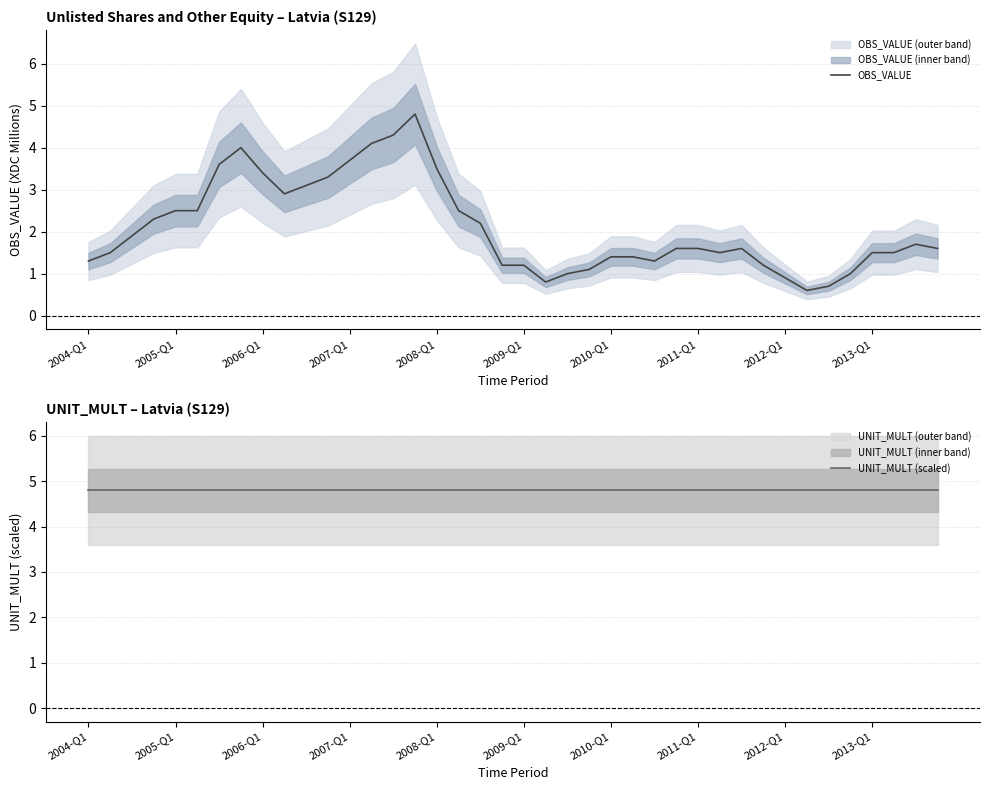

What is the maximum value for OBS_VALUE?

4.8